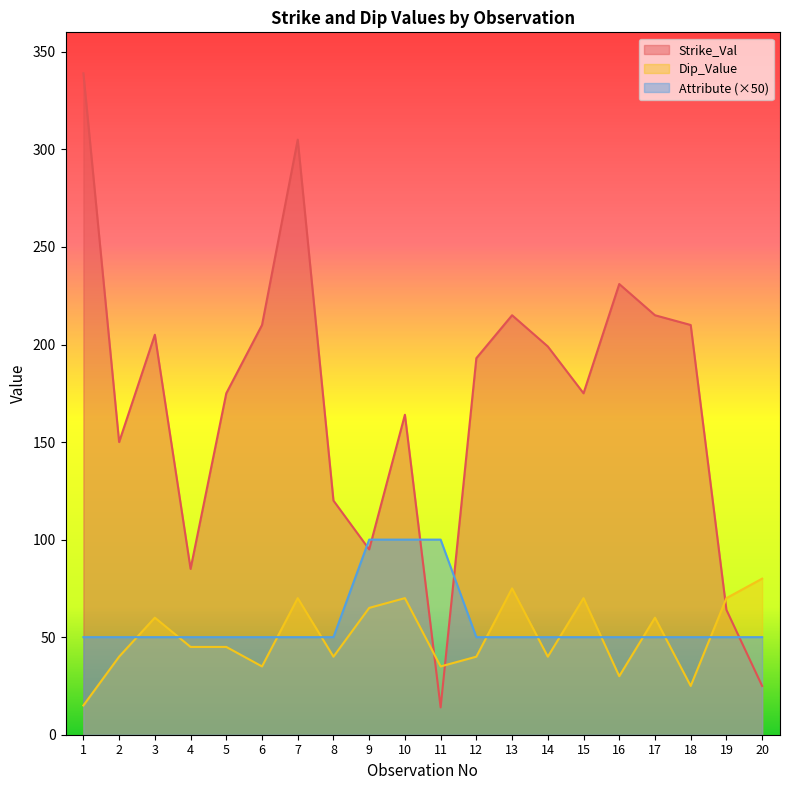

Which series has the largest total across all categories?

Strike_Val